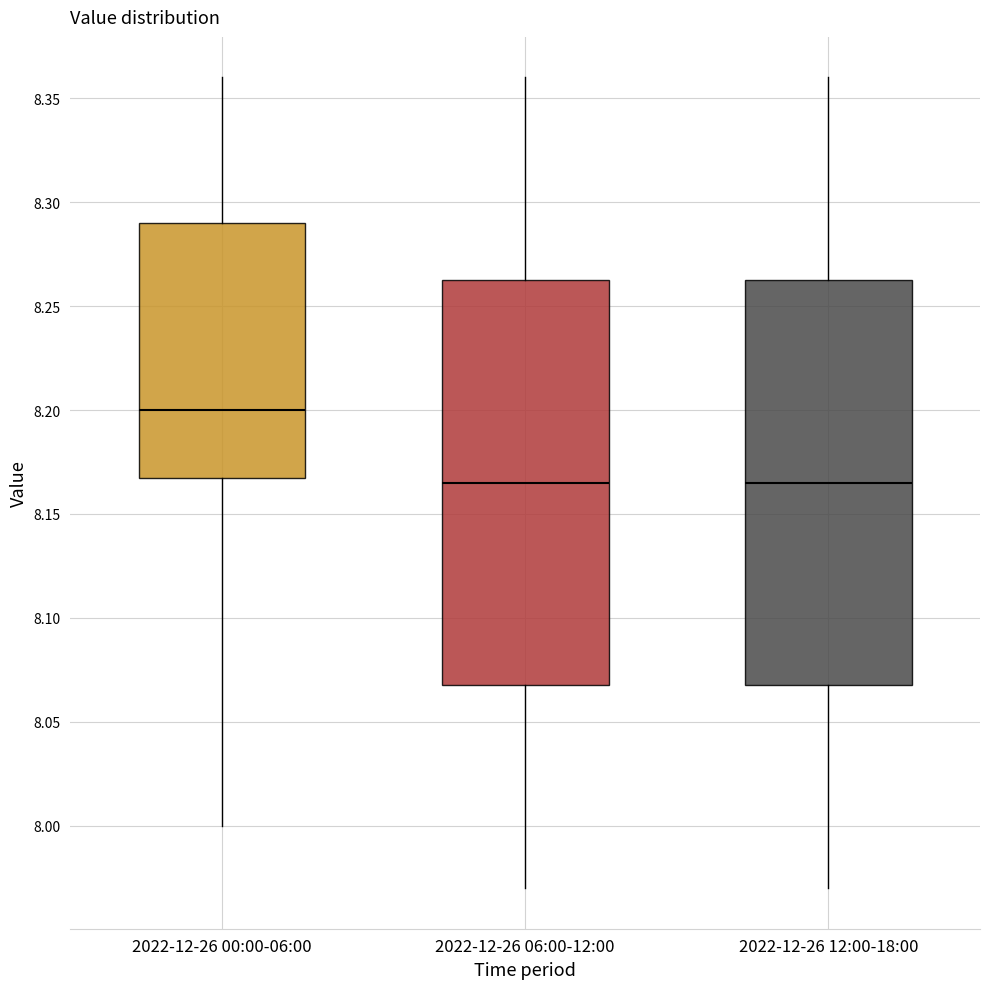

Which box's median line is the highest?

2022-12-26 00:00-06:00